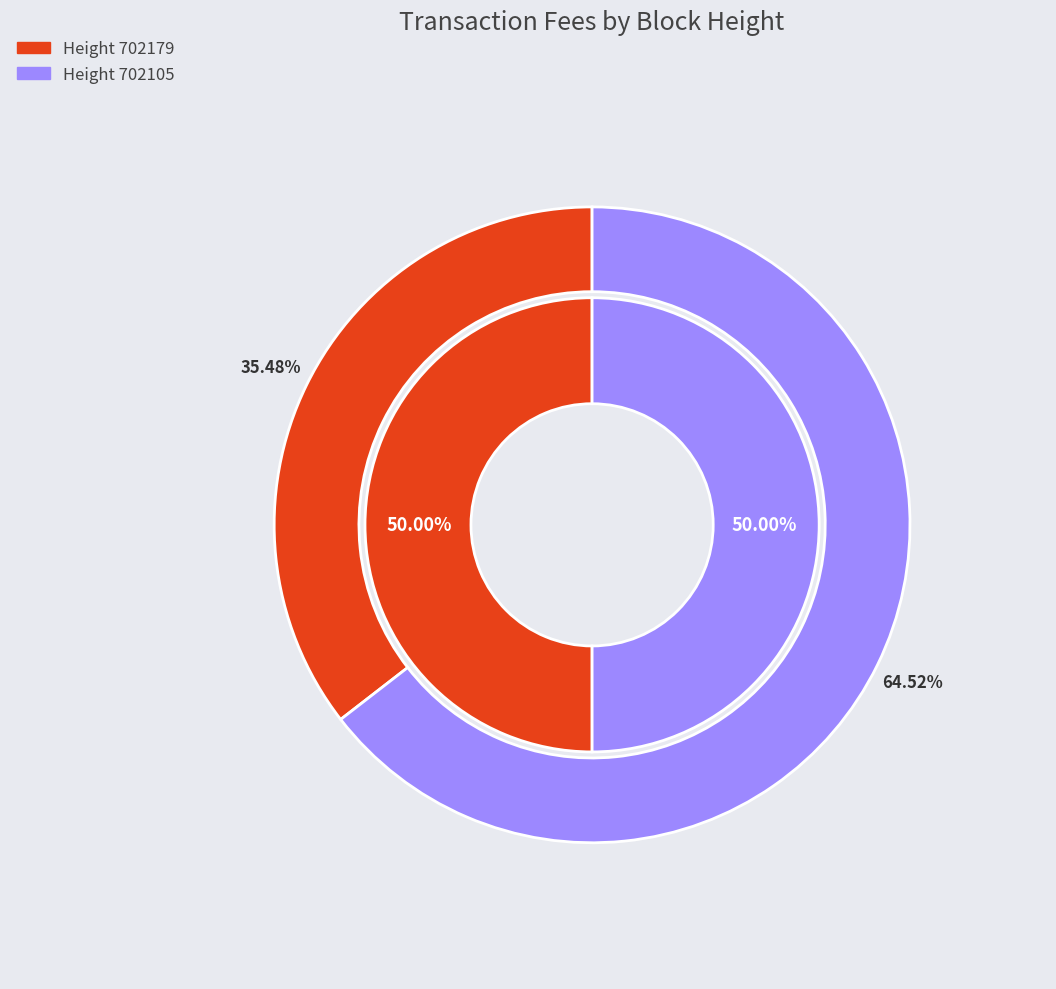

What percentage do 702105 and 702179 together represent?

100.0%